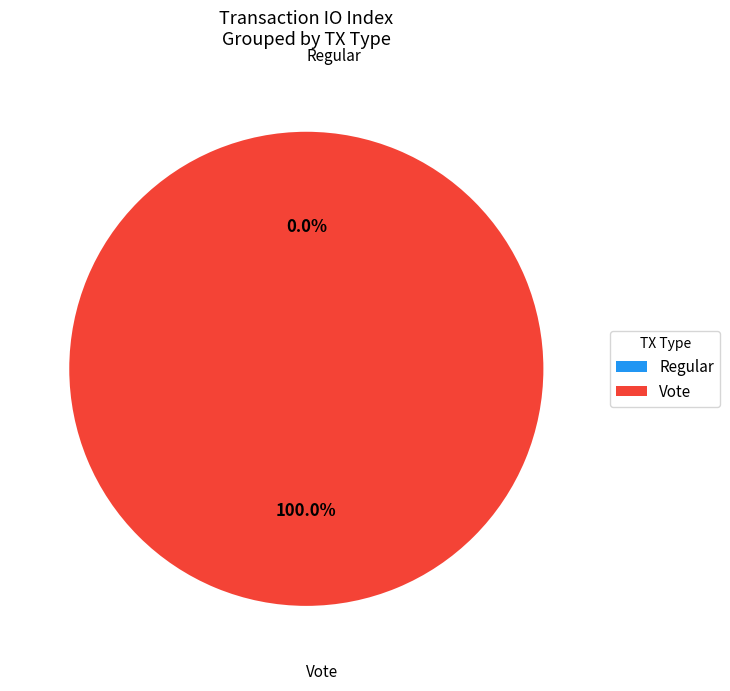

Which slice is the largest?

Vote